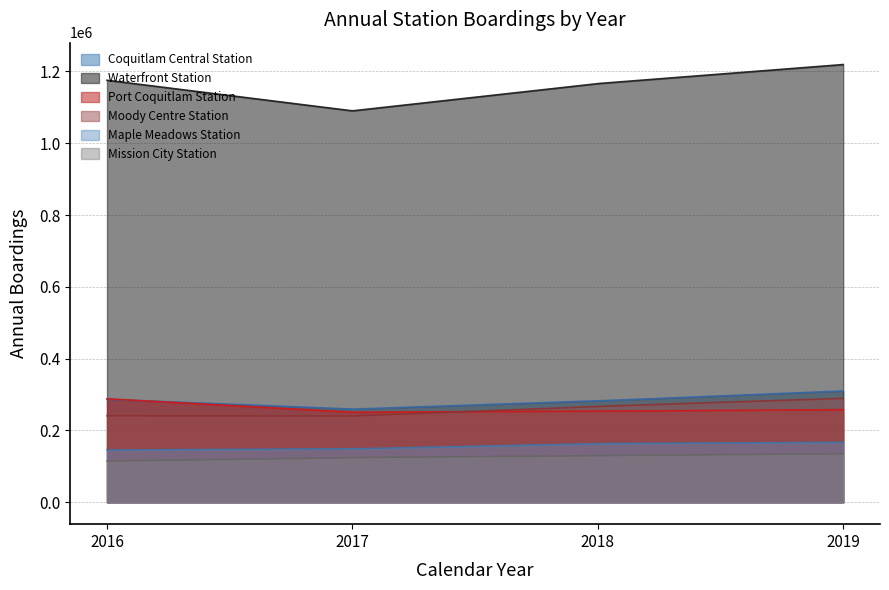

True or false: Mission City Station and Coquitlam Central Station intersect in this chart.

False